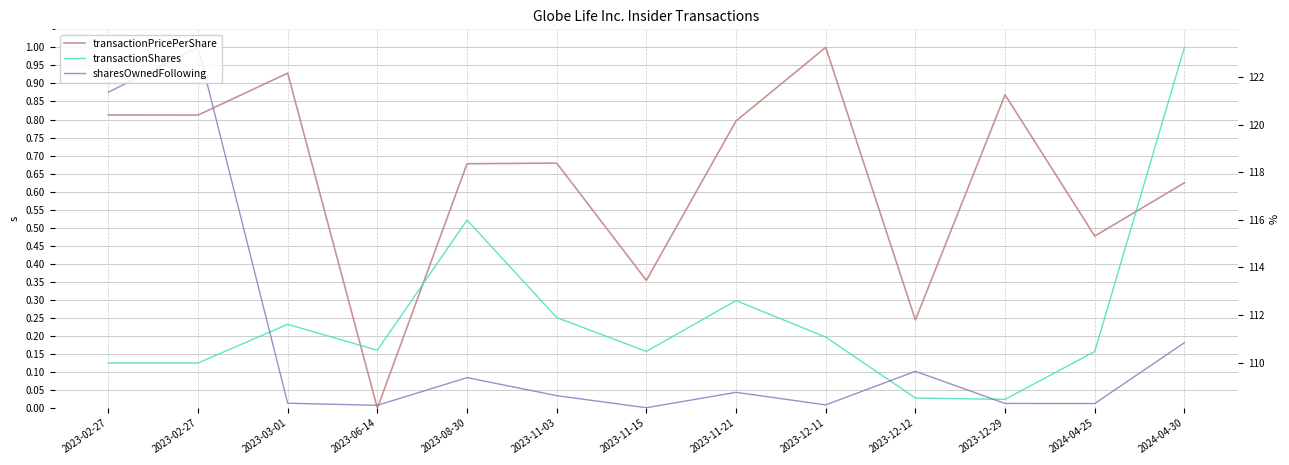

What is the label of the 4th point from the left?

2023-06-14